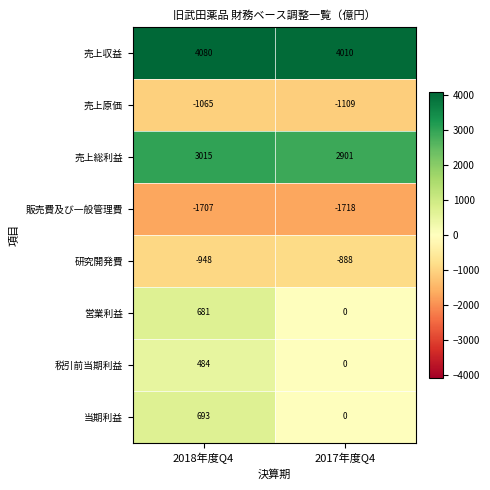

Reading right to left, list all the values displayed in this chart.

売上収益: 2017年度Q4=4010	2018年度Q4=4080
売上原価: 2017年度Q4=-1109	2018年度Q4=-1065
売上総利益: 2017年度Q4=2901	2018年度Q4=3015
販売費及び一般管理費: 2017年度Q4=-1718	2018年度Q4=-1707
研究開発費: 2017年度Q4=-888	2018年度Q4=-948
営業利益: 2017年度Q4=0	2018年度Q4=681
税引前当期利益: 2017年度Q4=0	2018年度Q4=484
当期利益: 2017年度Q4=0	2018年度Q4=693